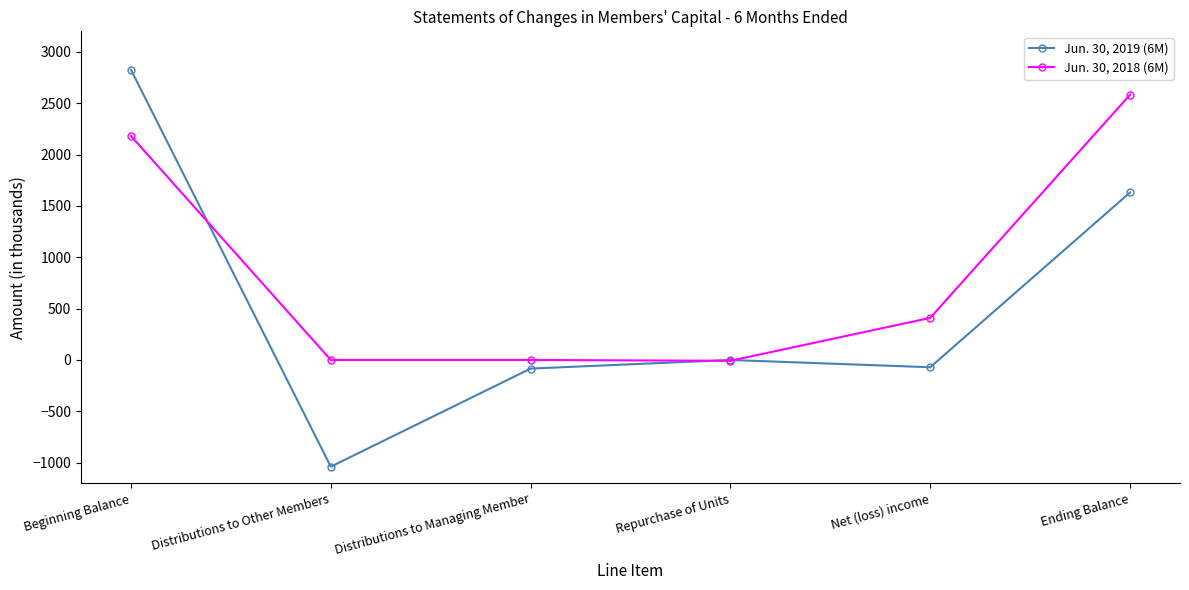

How many distinct data groups are displayed?

2